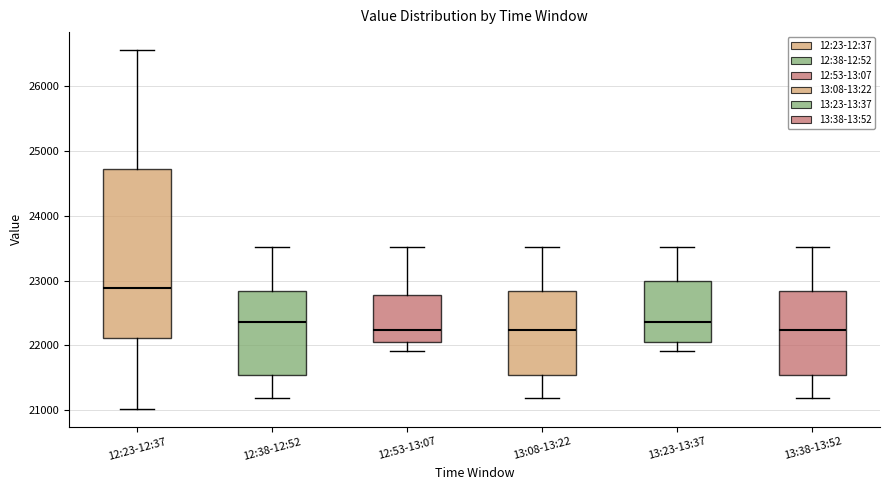

Where is the upper edge of the box for 12:23-12:37 on the y-axis? The values are not printed on the chart, so give them approximately, as read against the axis.

24700